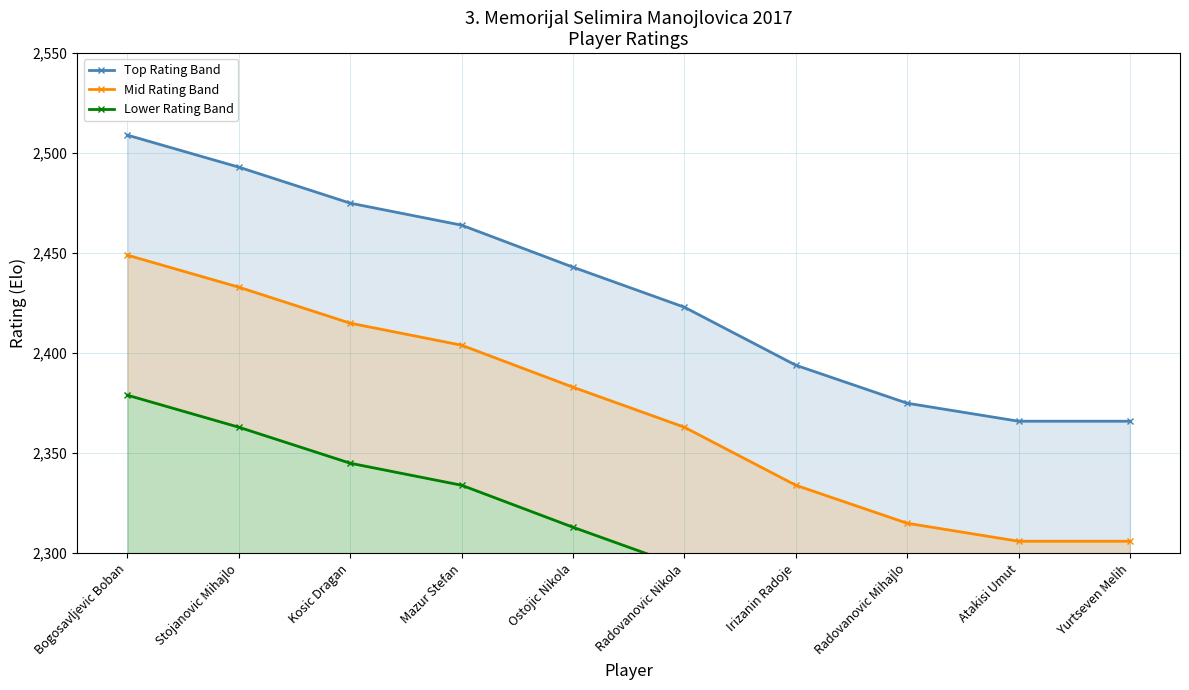

What is the sum of the Mid Rating Band values at Yurtseven Melih and Mazur Stefan?

4710